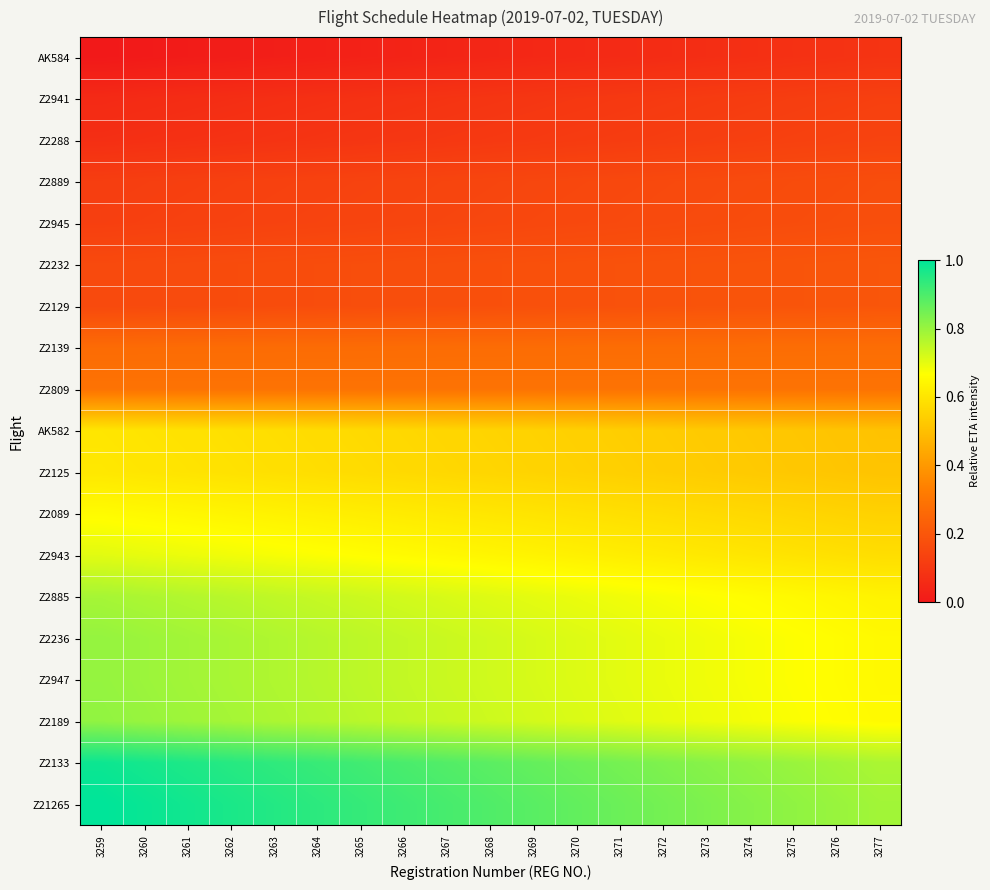

At how many categories does at least one series exceed 0?

19